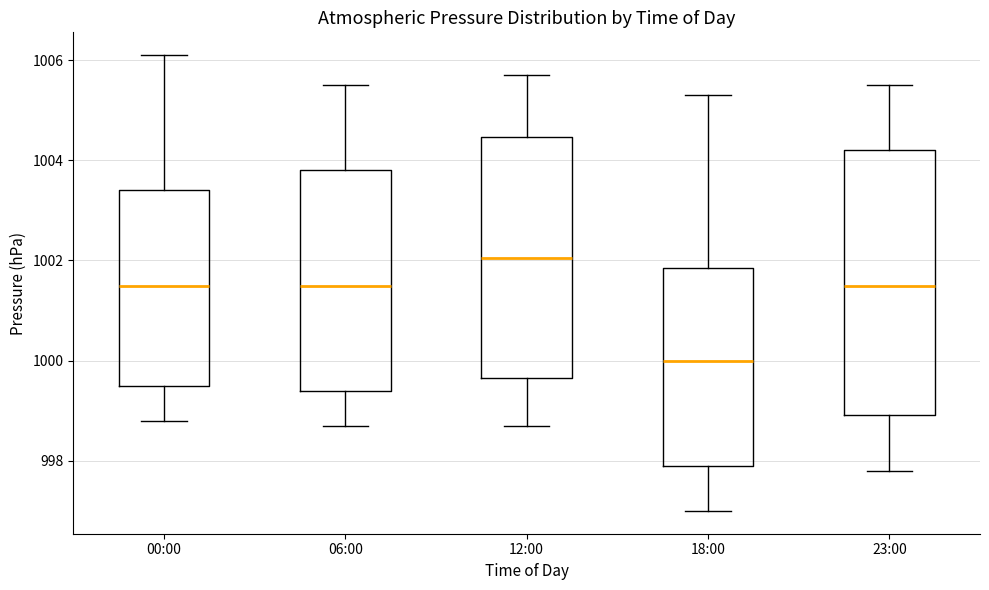

Which box is the tallest, from its lower edge to its upper edge?

23:00